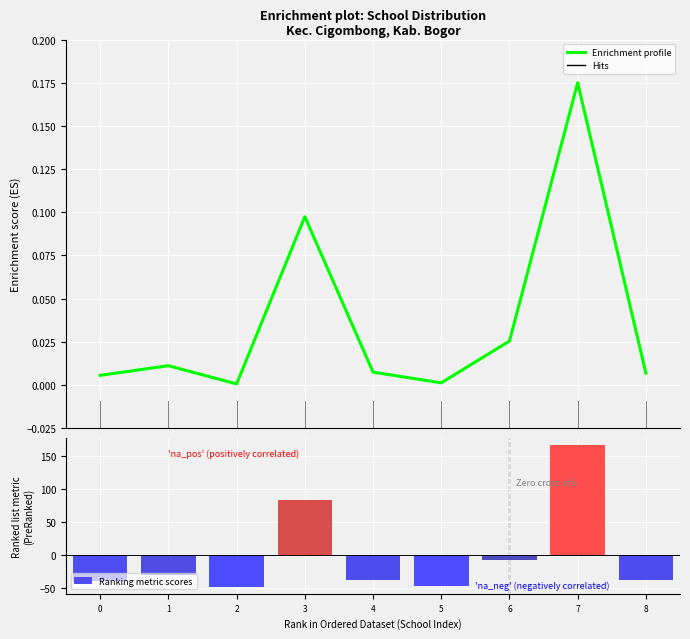

Which series has the largest total across all categories?

Enrichment profile